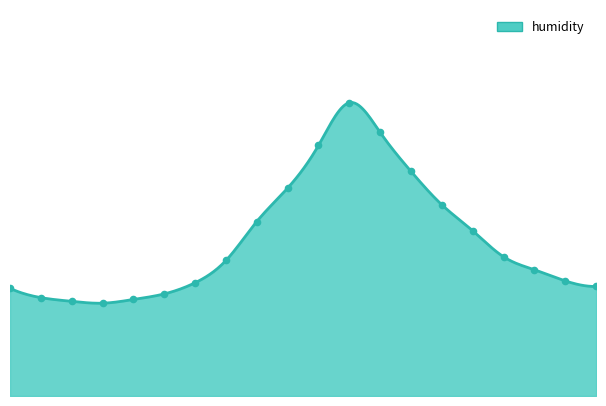

What is the change in value from 10:00 to 18:00?

-7.3